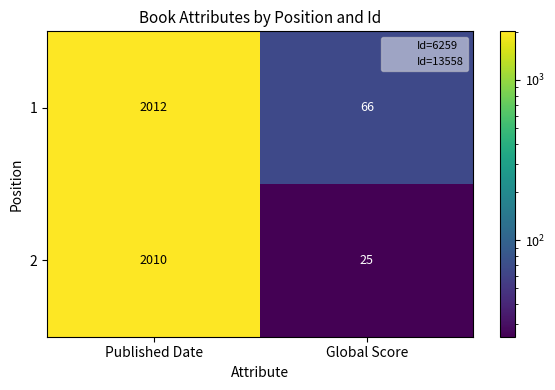

What is the sum of the 2 values at Global Score and Published Date?

2035